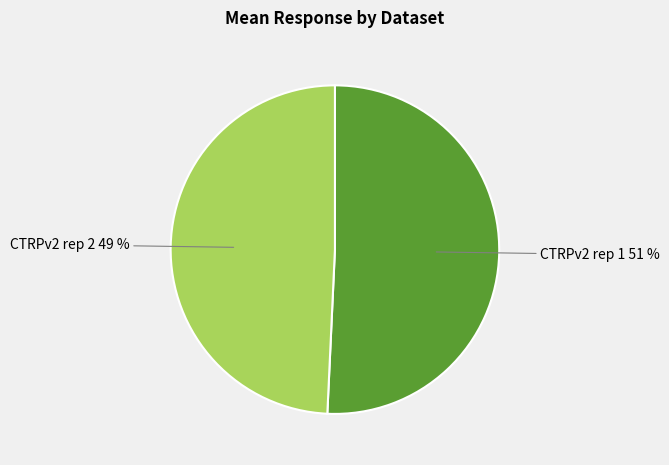

Is it true that CTRPv2 rep 1 is 62% of the pie?

False